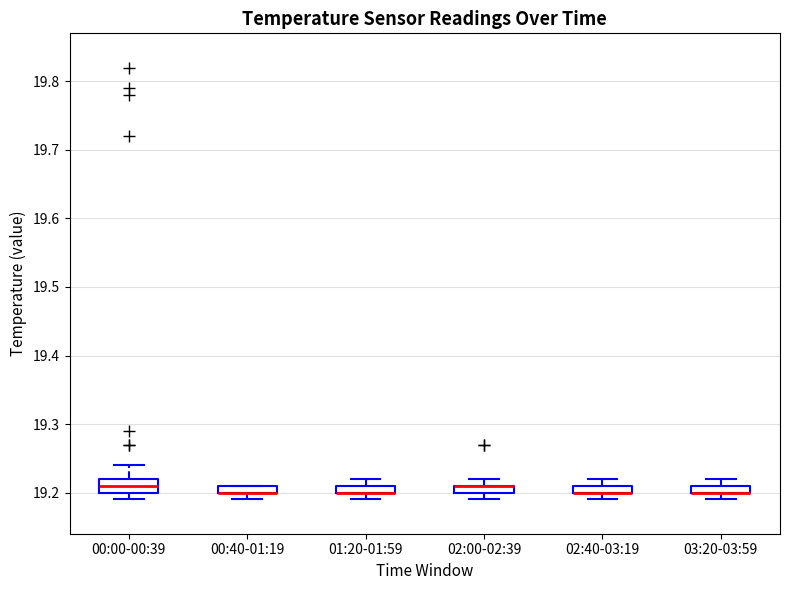

Where is the lower edge of the box for 03:20-03:59 on the y-axis? The values are not printed on the chart, so give them approximately, as read against the axis.

19.20